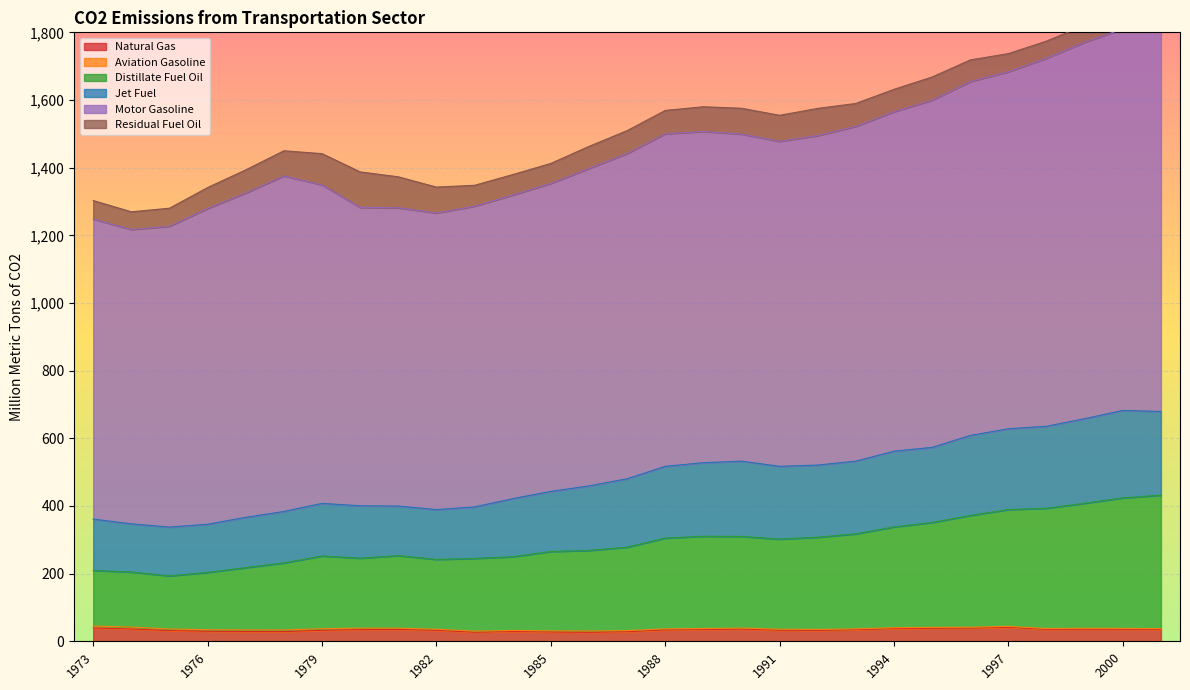

What is the sum of the Natural Gas values at 1981 and 1991?

67.8